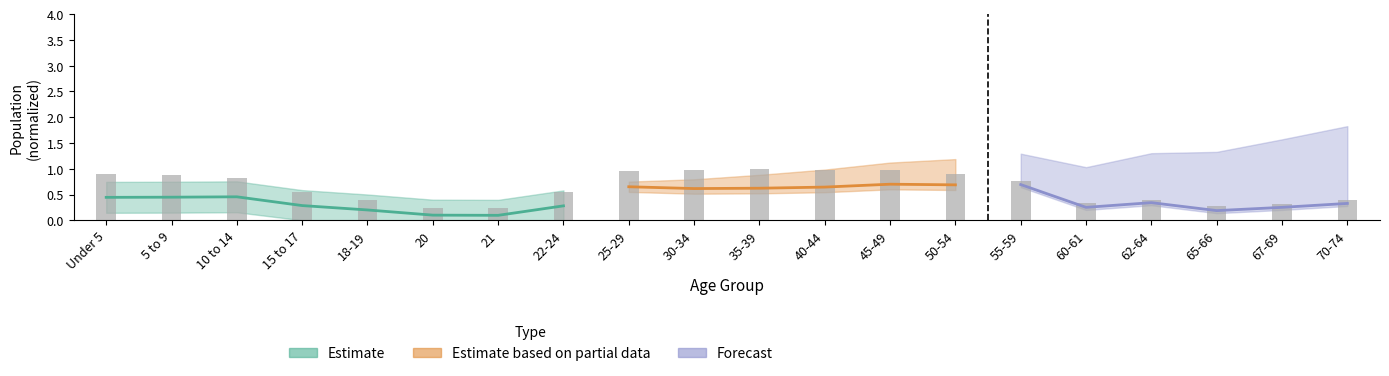

The value at Under 5 is 0.9. True or false?

True